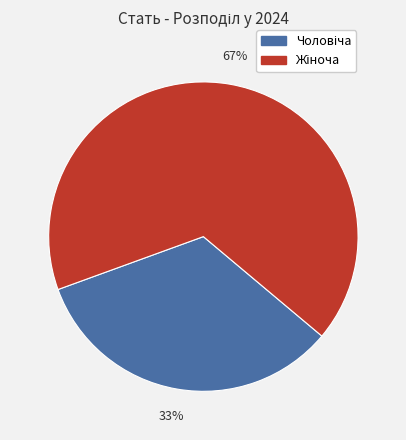

Is there a majority slice in this chart?

Yes